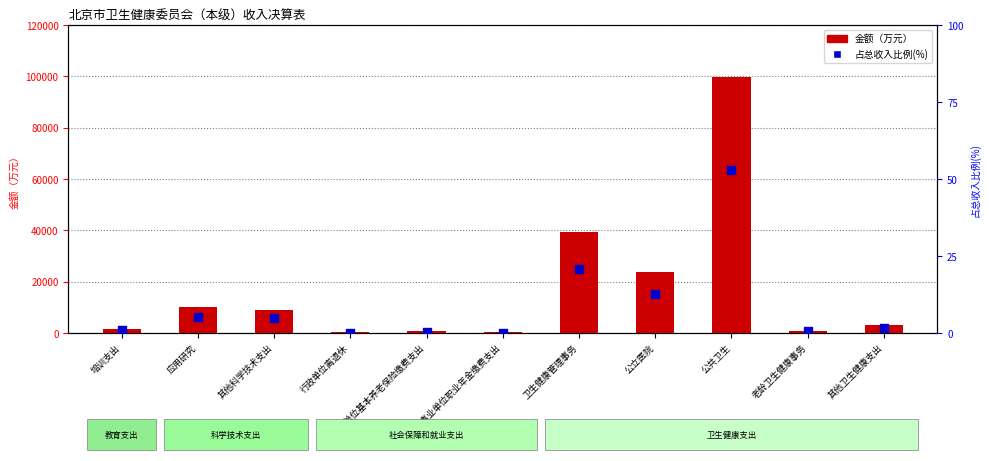

Which series contains the highest Y value?

金额（万元）